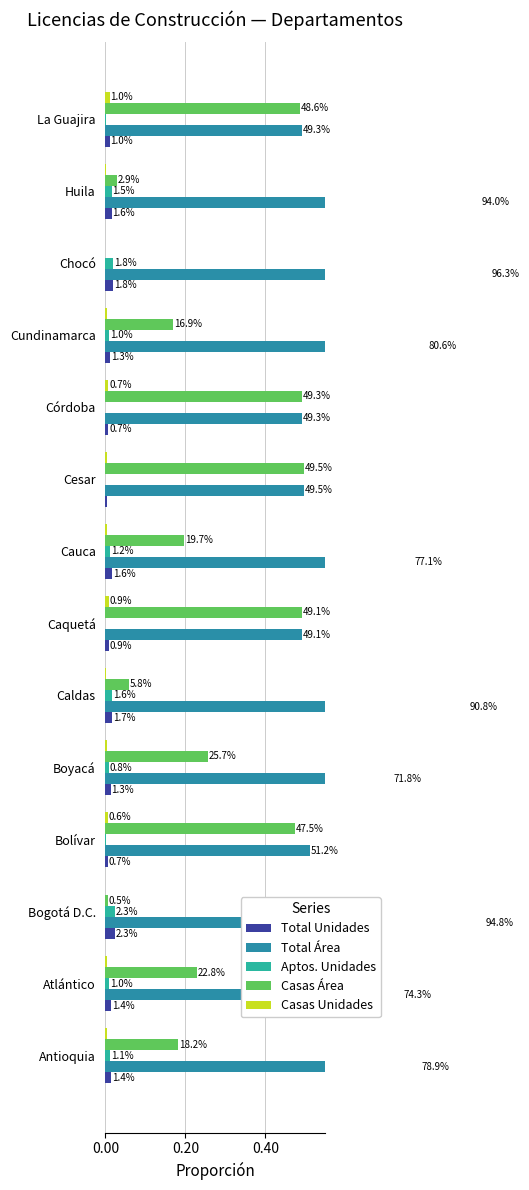

How many positive values does the Casas Unidades series have?

13